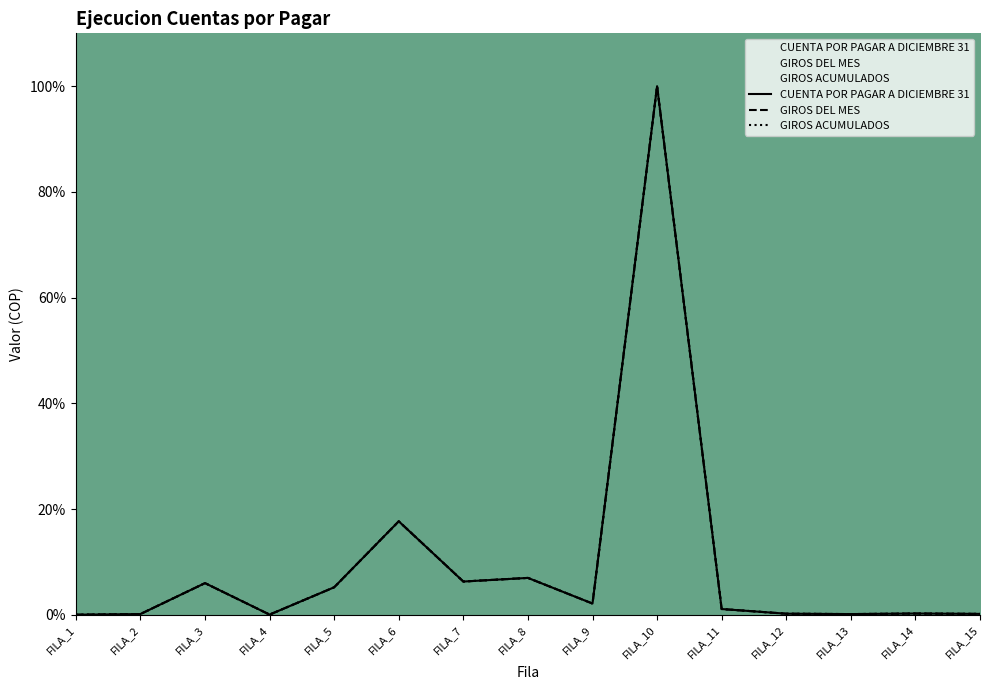

True or false: GIROS ACUMULADOS and CUENTA POR PAGAR A DICIEMBRE 31 cross at least once.

False